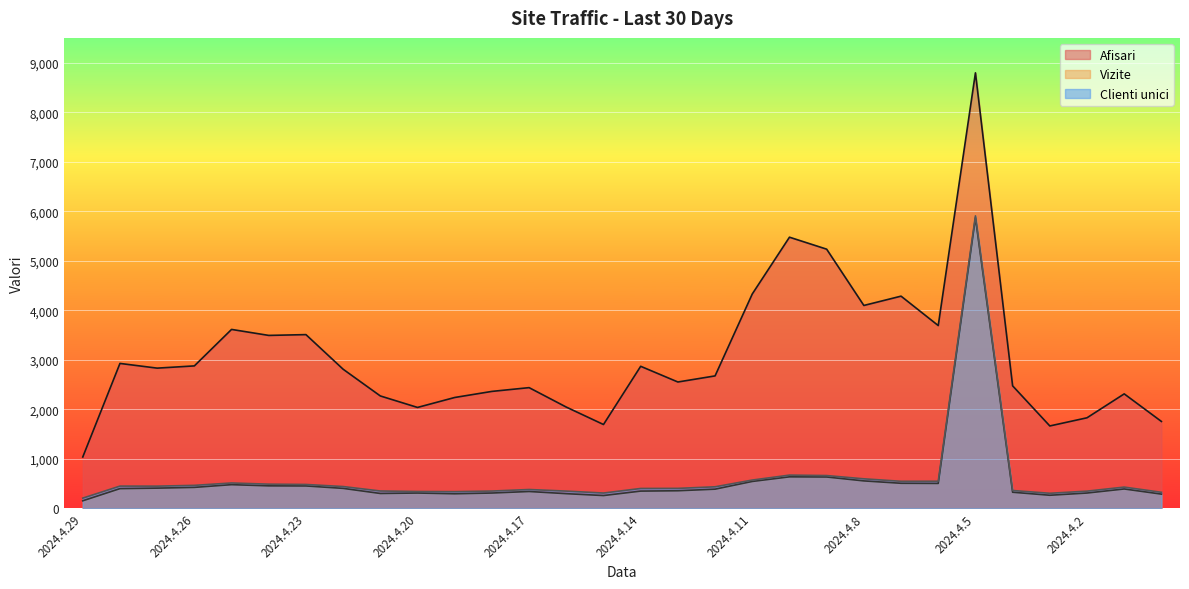

Which category has the lowest value across all series?

2024.4.29